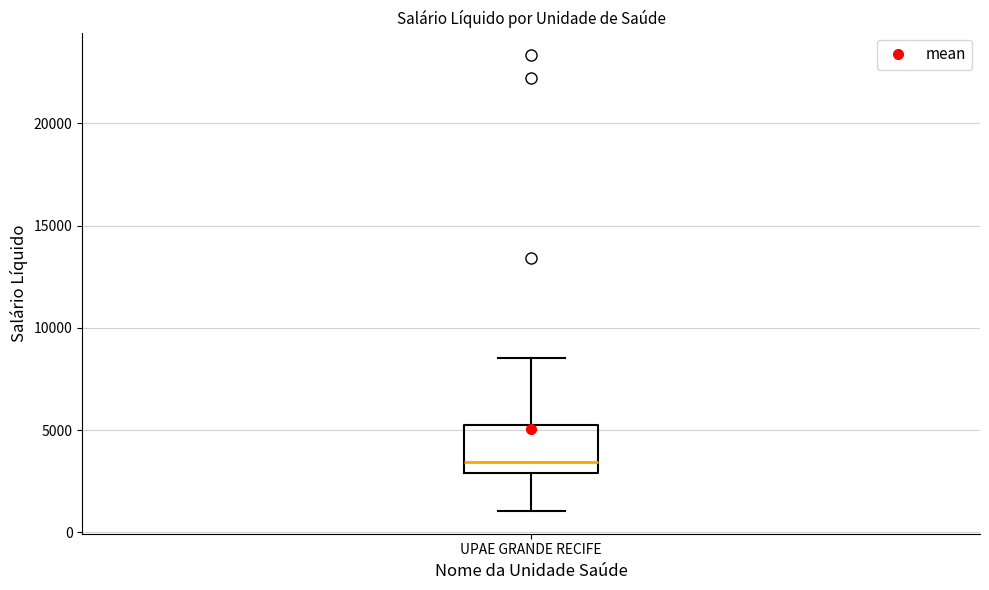

Where does the lower whisker of the box for UPAE GRANDE RECIFE end on the y-axis? The values are not printed on the chart, so give them approximately, as read against the axis.

1000